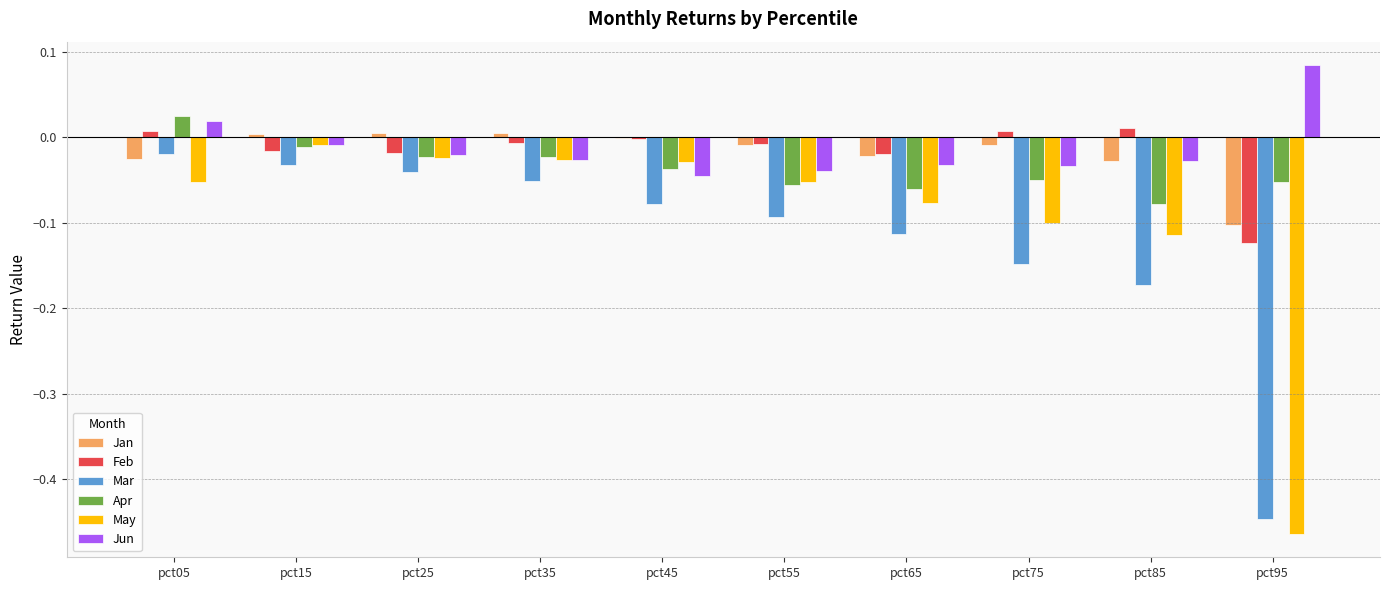

Between pct25 and pct65, which series saw the biggest shift?

Mar